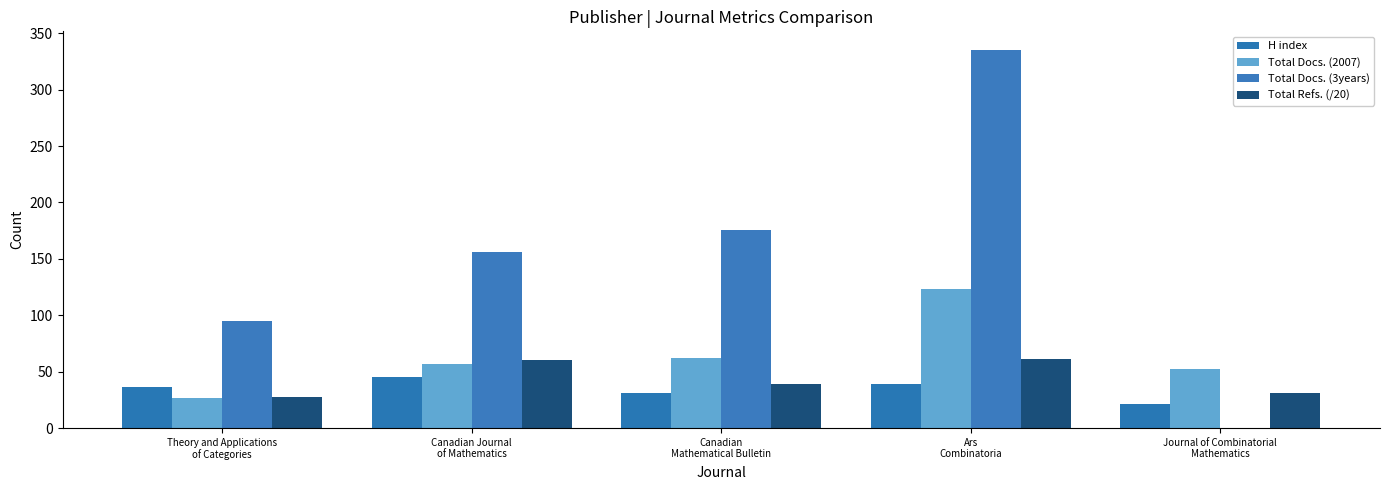

Rank the categories by Total Docs. (2007) value from lowest to highest.

Theory and Applications
of Categories, Journal of Combinatorial
Mathematics, Canadian Journal
of Mathematics, Canadian
Mathematical Bulletin, Ars
Combinatoria